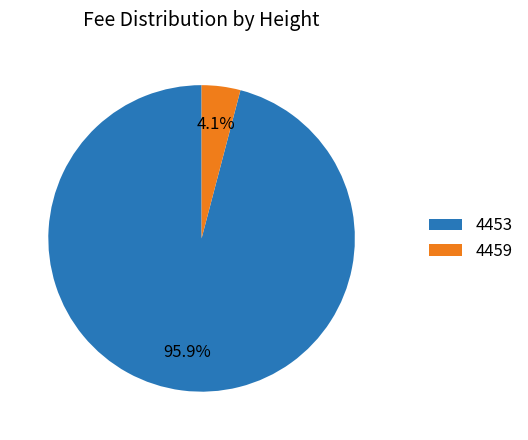

To the nearest percent, what is the difference between the 4459 and 4453 slice percentages?

92%